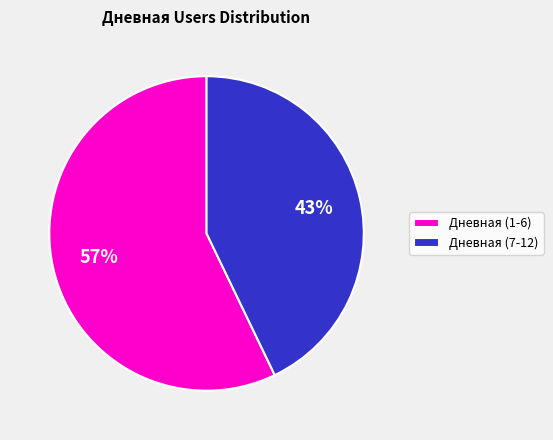

To the nearest percent, what portion does Дневная (1-6) represent?

57%